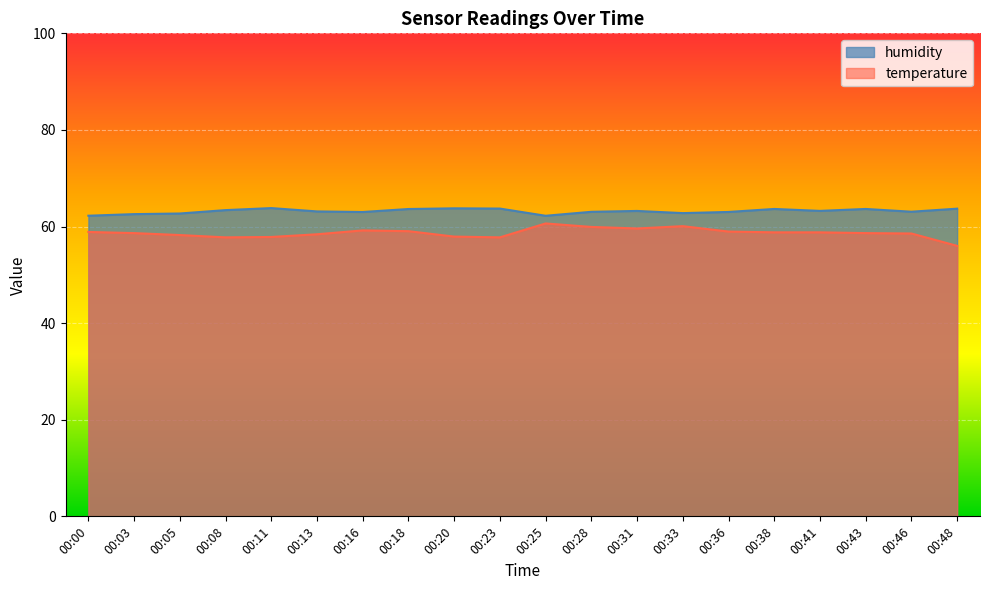

List the series in order of their overall mean, lowest first.

temperature, humidity